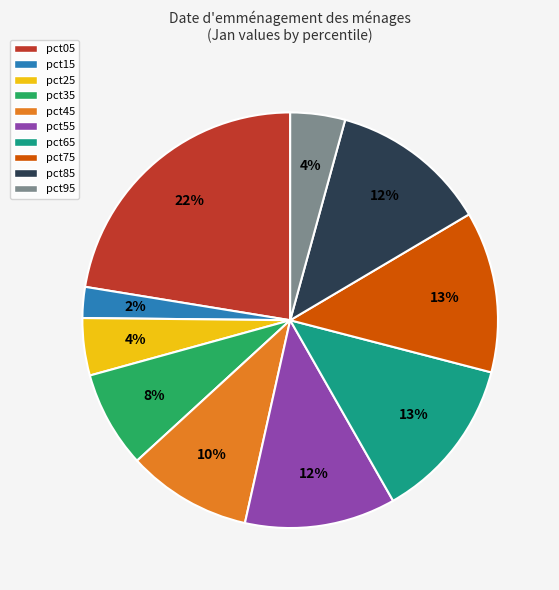

Does pct05 represent more than half of the total?

No